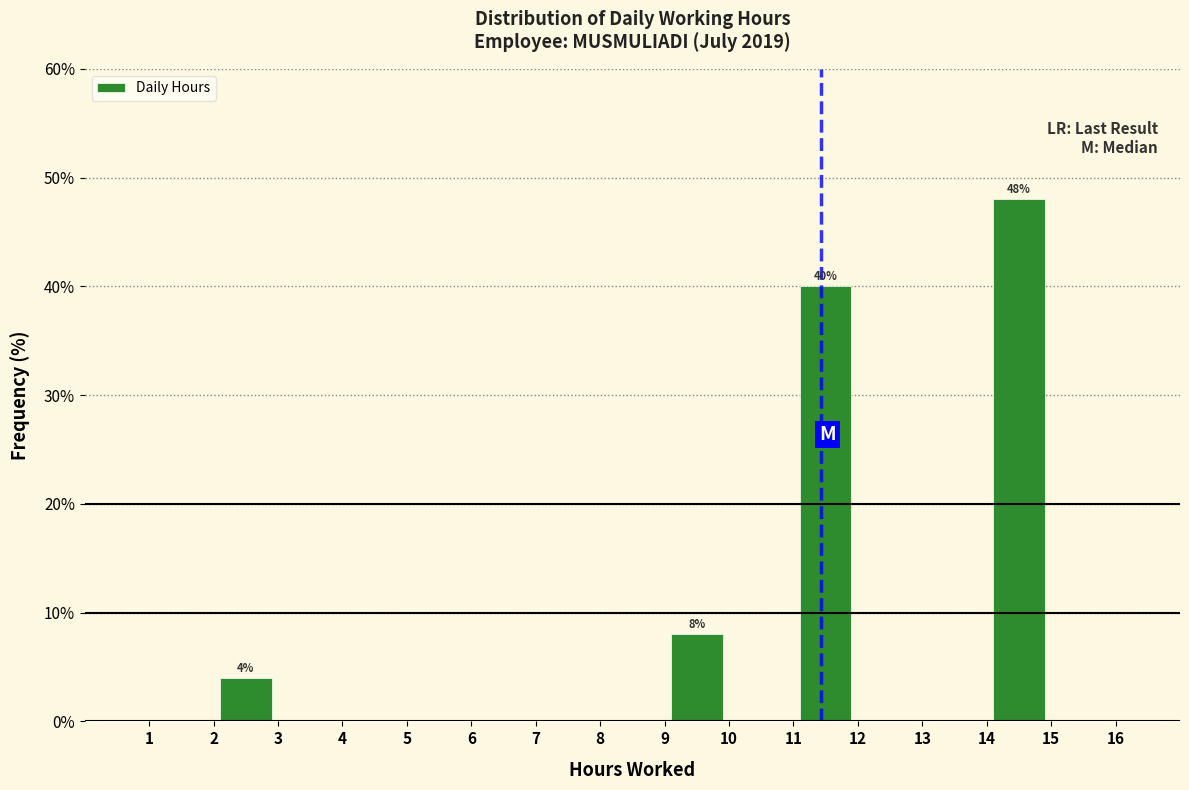

Over which range of the x-axis is the bar tallest?

14 to 15